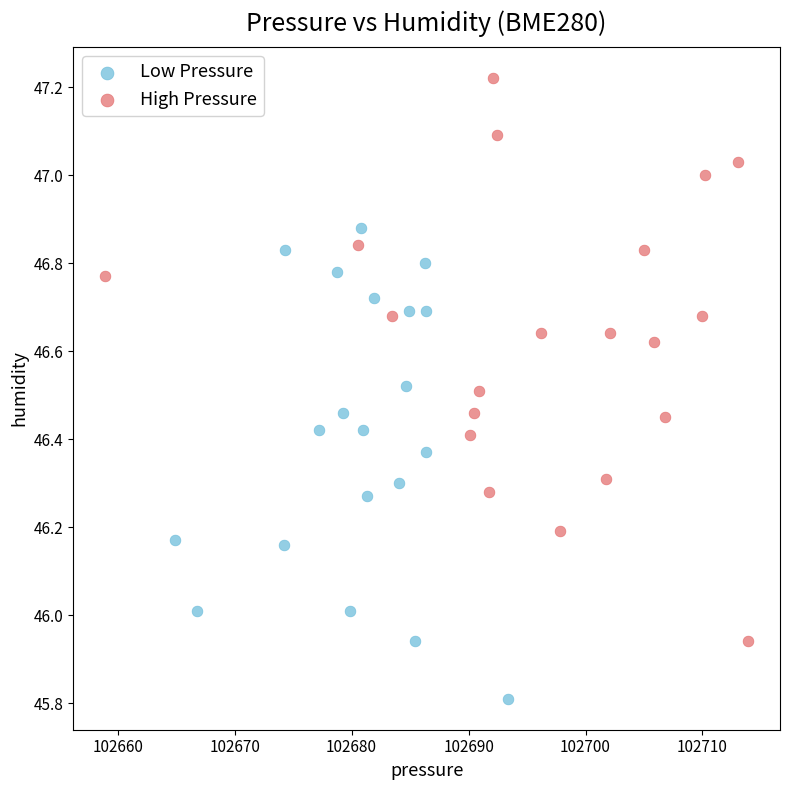

Which series contains the lowest Y value?

Low Pressure